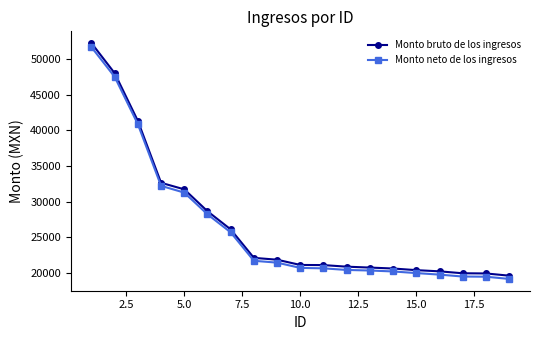

What is the value of the Monto neto de los ingresos point at the 7th from the left?

25661.2